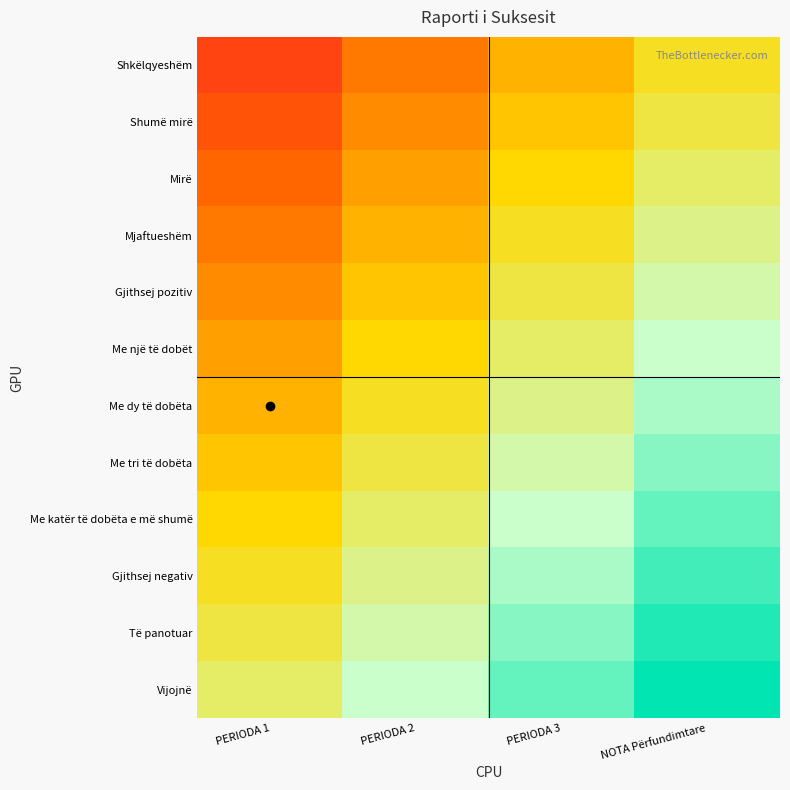

Reading left to right, what are all the values shown in this chart?

Shkëlqyeshëm: PERIODA 1=-0.7	PERIODA 2=-0.4	PERIODA 3=-0.2	NOTA Përfundimtare=0.1
Shumë mirë: PERIODA 1=-0.6	PERIODA 2=-0.3	PERIODA 3=-0.1	NOTA Përfundimtare=0.2
Mirë: PERIODA 1=-0.5	PERIODA 2=-0.2	PERIODA 3=0.0	NOTA Përfundimtare=0.2
Mjaftueshëm: PERIODA 1=-0.4	PERIODA 2=-0.2	PERIODA 3=0.1	NOTA Përfundimtare=0.3
Gjithsej pozitiv: PERIODA 1=-0.3	PERIODA 2=-0.1	PERIODA 3=0.2	NOTA Përfundimtare=0.4
Me një të dobët: PERIODA 1=-0.2	PERIODA 2=0.0	PERIODA 3=0.2	NOTA Përfundimtare=0.5
Me dy të dobëta: PERIODA 1=-0.2	PERIODA 2=0.1	PERIODA 3=0.3	NOTA Përfundimtare=0.6
Me tri të dobëta: PERIODA 1=-0.1	PERIODA 2=0.2	PERIODA 3=0.4	NOTA Përfundimtare=0.7
Me katër të dobëta e më shumë: PERIODA 1=0.0	PERIODA 2=0.2	PERIODA 3=0.5	NOTA Përfundimtare=0.8
Gjithsej negativ: PERIODA 1=0.1	PERIODA 2=0.3	PERIODA 3=0.6	NOTA Përfundimtare=0.8
Të panotuar: PERIODA 1=0.2	PERIODA 2=0.4	PERIODA 3=0.7	NOTA Përfundimtare=0.9
Vijojnë: PERIODA 1=0.2	PERIODA 2=0.5	PERIODA 3=0.8	NOTA Përfundimtare=1.0